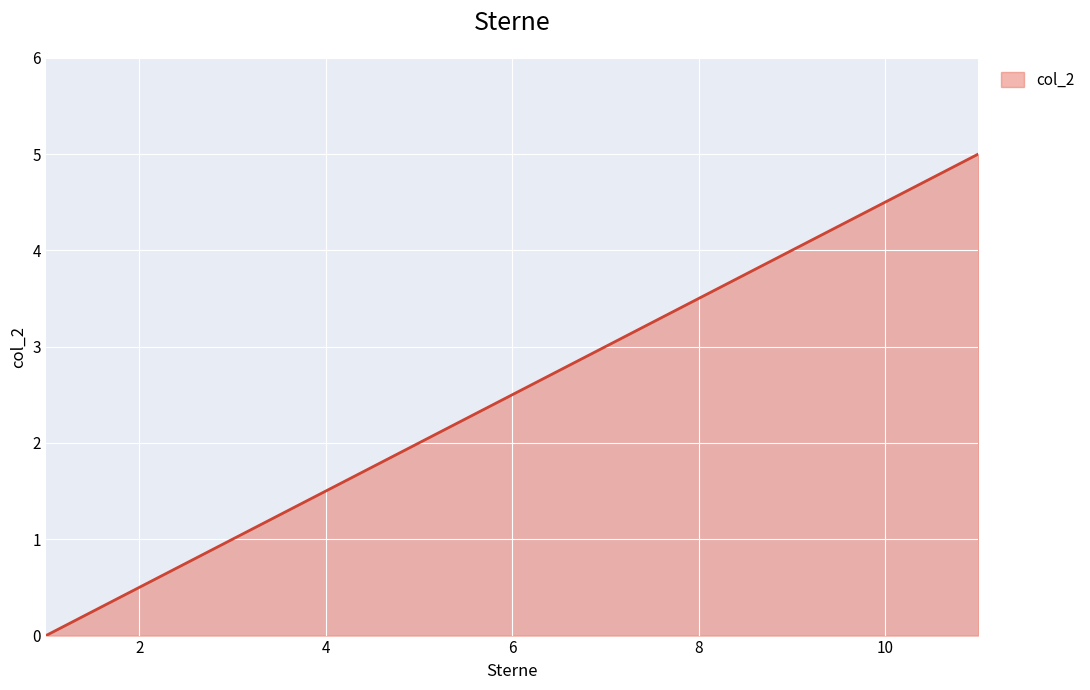

What is the greatest value displayed?

5.0